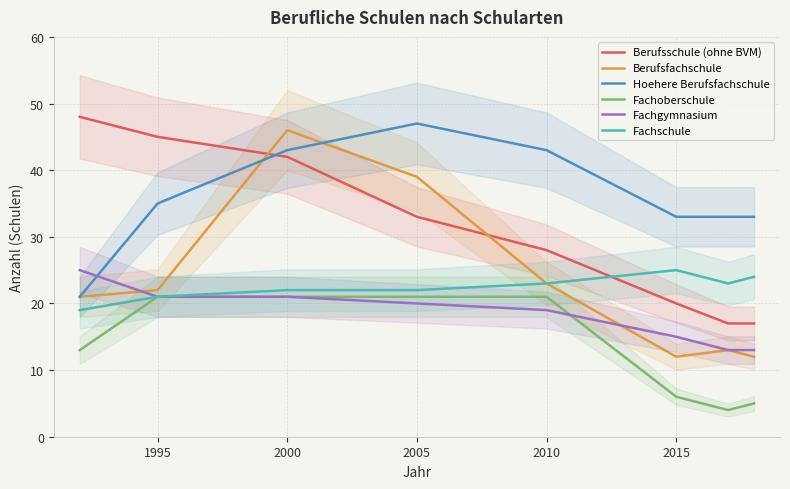

How many intersections are there between Fachgymnasium and Hoehere Berufsfachschule?

1